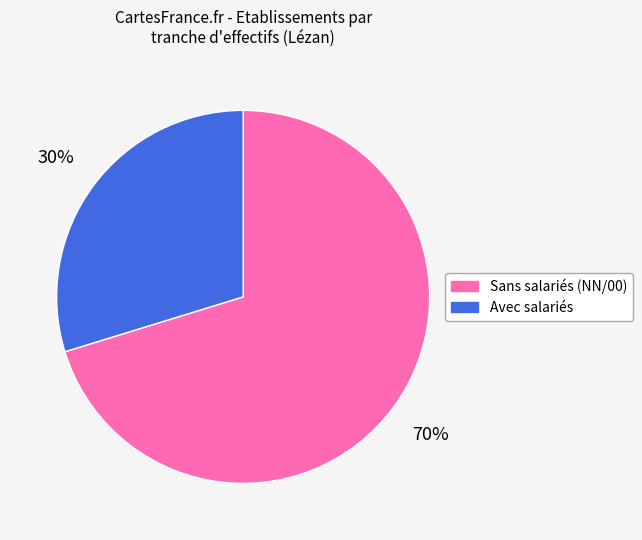

To the nearest percent, what is the average slice percentage?

50%